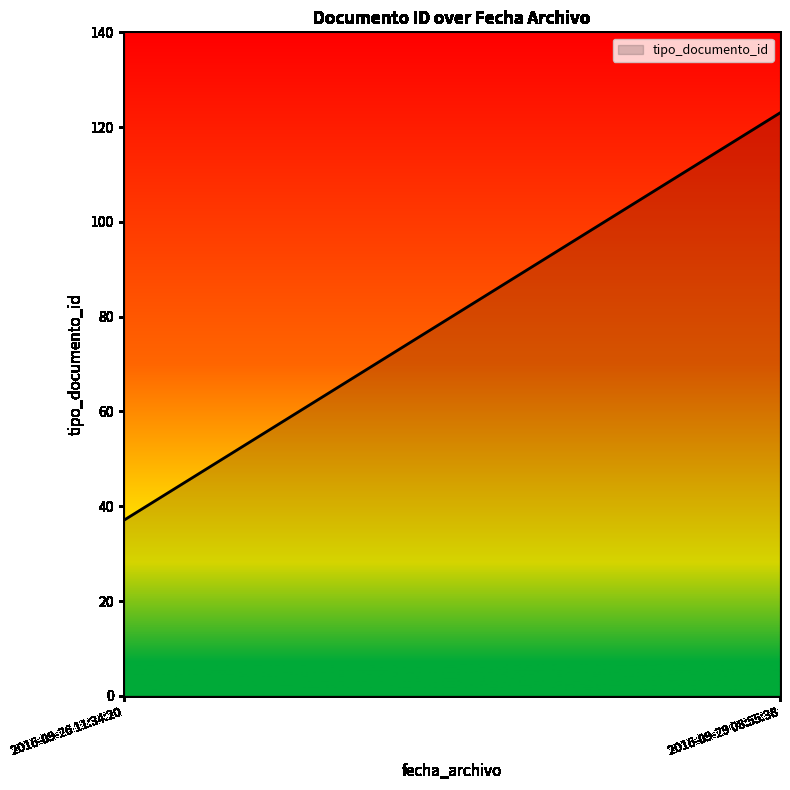

Rank the categories by value from highest to lowest.

2016-09-29 08:55:38, 2016-09-26 11:34:20